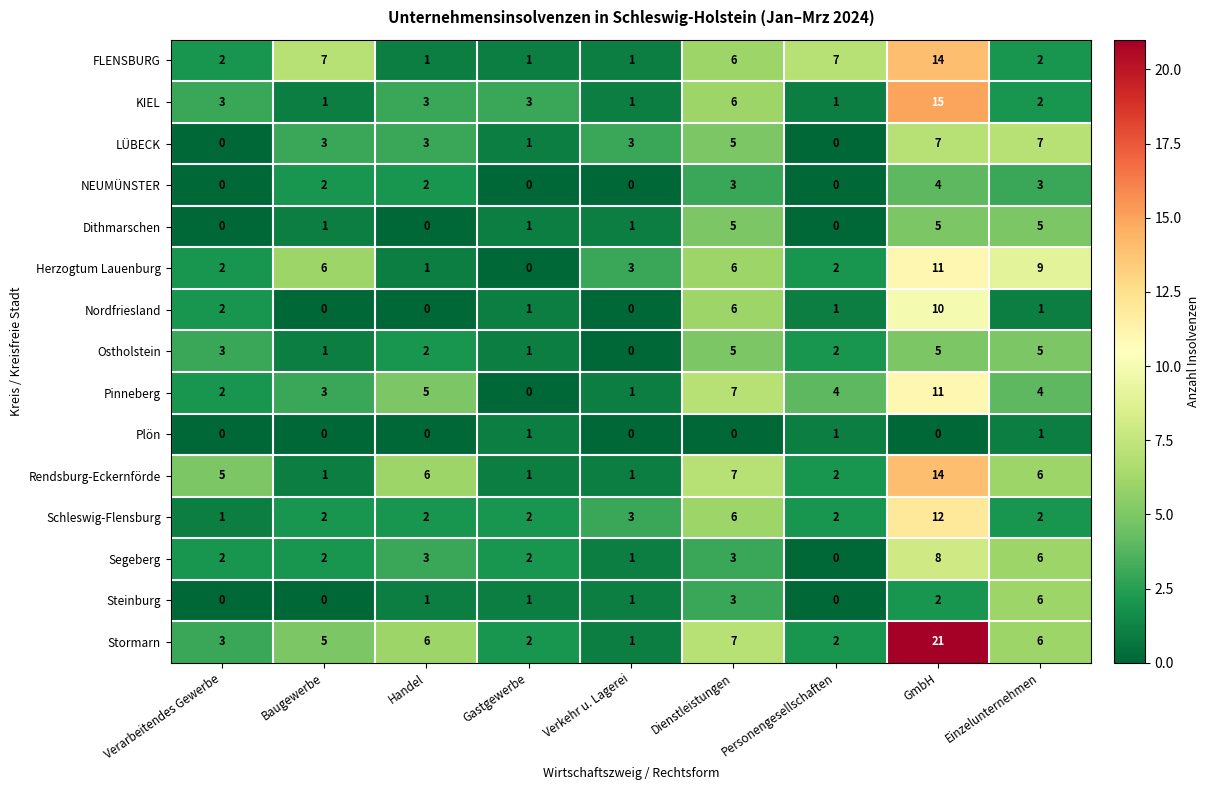

What is the average value of the Schleswig-Flensburg series?

4